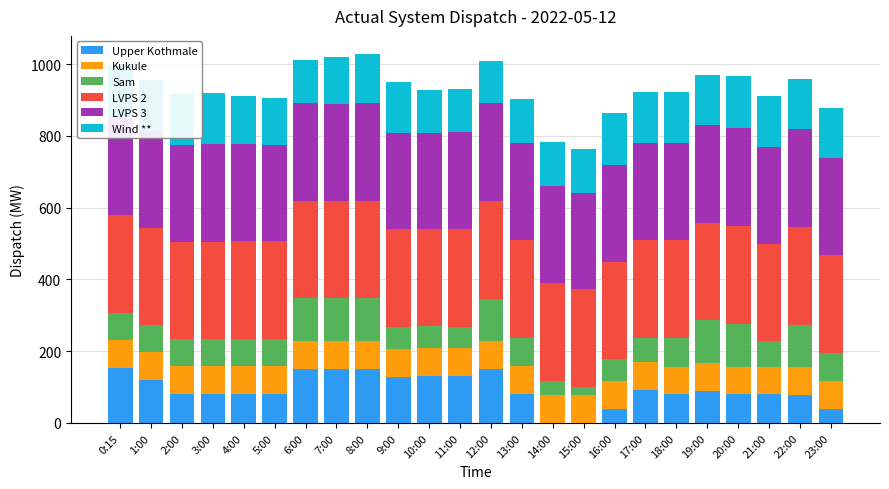

Is it true that LVPS 3 equals 271 at 3:00?

True